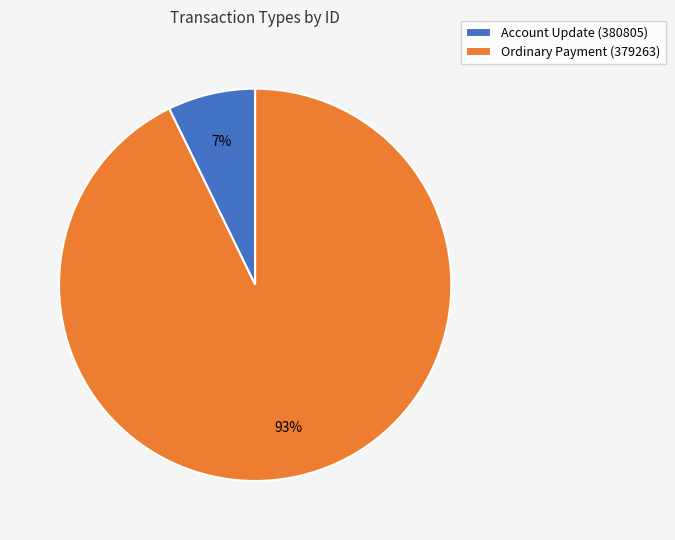

To the nearest percent, what is the difference between the Ordinary Payment (379263) and Account Update (380805) slice percentages?

86%